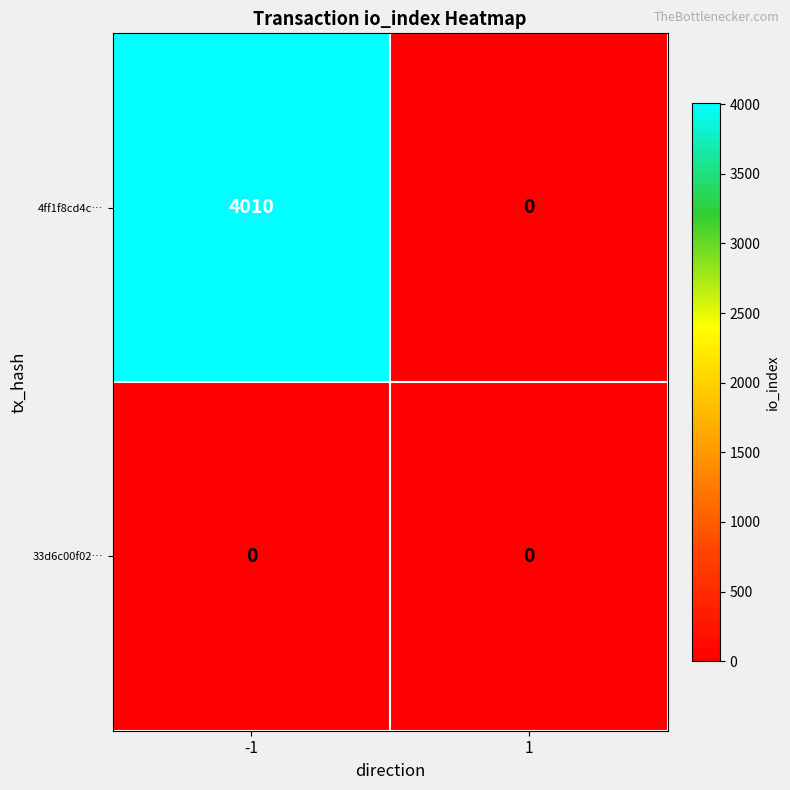

List the series in order of their peak value, highest first.

4ff1f8cd4c…, 33d6c00f02…